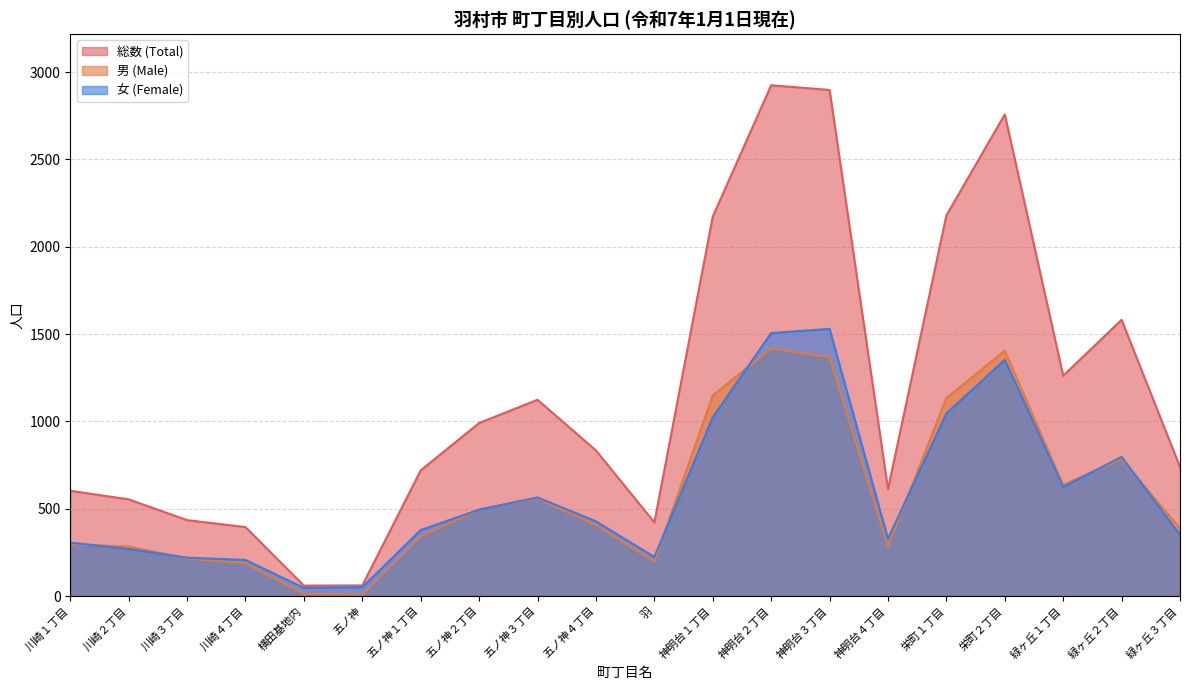

Read the 女 (Female) value at 五ノ神, to the nearest 100.

100